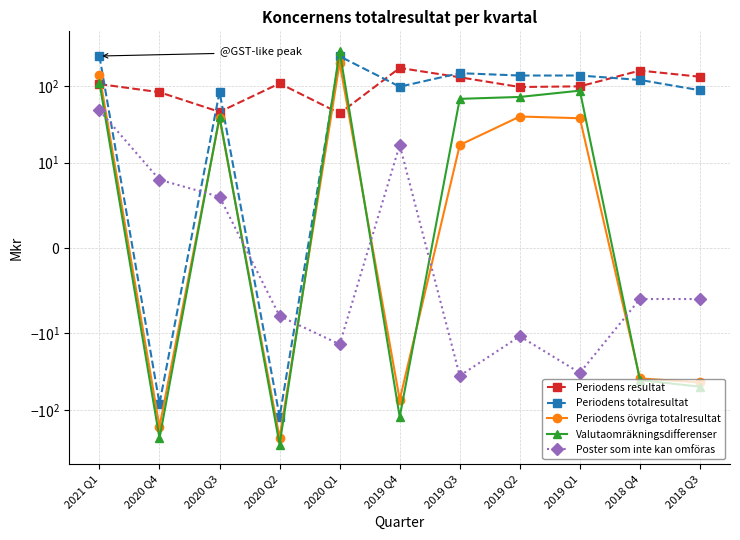

Reading left to right, what are all the values shown in this chart?

Periodens resultat: 2021 Q1=106	2020 Q4=83	2020 Q3=46	2020 Q2=108	2020 Q1=44	2019 Q4=172	2019 Q3=130	2019 Q2=97	2019 Q1=99	2018 Q4=159	2018 Q3=132
Periodens totalresultat: 2021 Q1=246	2020 Q4=-83	2020 Q3=84	2020 Q2=-123	2020 Q1=244	2019 Q4=98	2019 Q3=147	2019 Q2=137	2019 Q1=137	2018 Q4=120	2018 Q3=88
Periodens övriga totalresultat: 2021 Q1=140	2020 Q4=-166	2020 Q3=38	2020 Q2=-231	2020 Q1=200	2019 Q4=-74	2019 Q3=17	2019 Q2=40	2019 Q1=38	2018 Q4=-39	2018 Q3=-44
Valutaomräkningsdifferenser: 2021 Q1=111	2020 Q4=-235	2020 Q3=40	2020 Q2=-284	2020 Q1=286	2019 Q4=-124	2019 Q3=68	2019 Q2=72	2019 Q1=87	2018 Q4=-41	2018 Q3=-50
Poster som inte kan omföras: 2021 Q1=48	2020 Q4=8	2020 Q3=6	2020 Q2=-8	2020 Q1=-14	2019 Q4=17	2019 Q3=-36	2019 Q2=-11	2019 Q1=-33	2018 Q4=-6	2018 Q3=-6